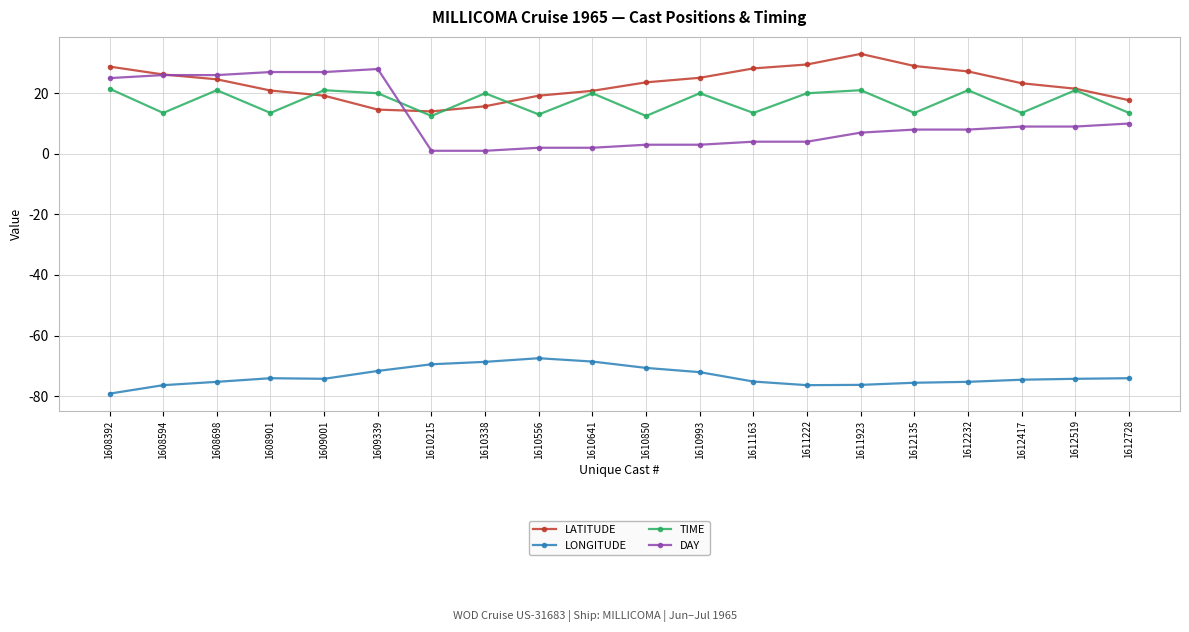

What is the sum of the LONGITUDE values at 1610338 and 1612728?

-142.8